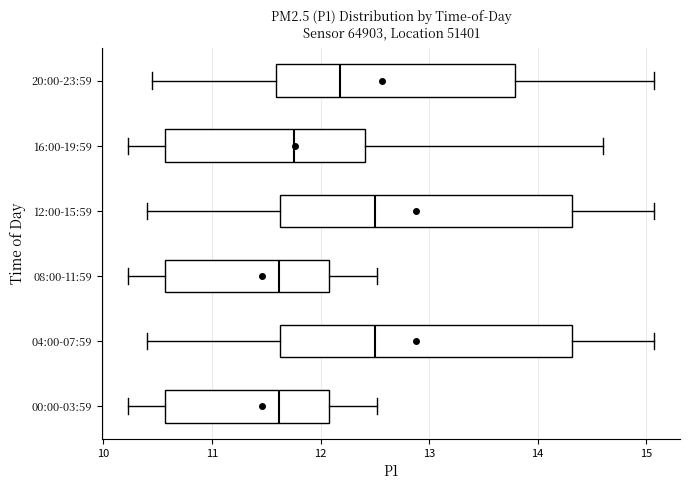

Reading bottom to top, read every box against the x-axis: the position of its median line, the range the box covers, and the ends of its whiskers. The values are not printed on the chart, so give them approximately, as read against the axis.

00:00-03:59: median 11.6, box 10.6 to 12.1, whiskers 10.2 to 12.5
04:00-07:59: median 12.5, box 11.6 to 14.3, whiskers 10.4 to 15.1
08:00-11:59: median 11.6, box 10.6 to 12.1, whiskers 10.2 to 12.5
12:00-15:59: median 12.5, box 11.6 to 14.3, whiskers 10.4 to 15.1
16:00-19:59: median 11.8, box 10.6 to 12.4, whiskers 10.2 to 14.6
20:00-23:59: median 12.2, box 11.6 to 13.8, whiskers 10.5 to 15.1